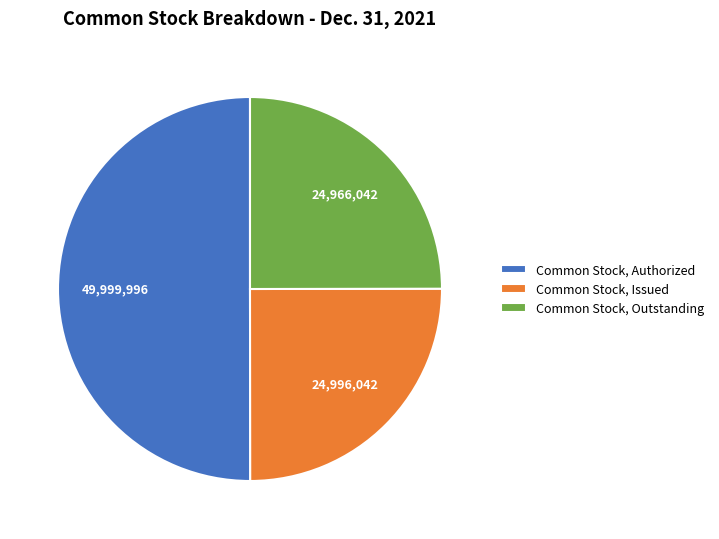

Do Common Stock, Authorized and Common Stock, Issued together represent more than half of the pie?

Yes